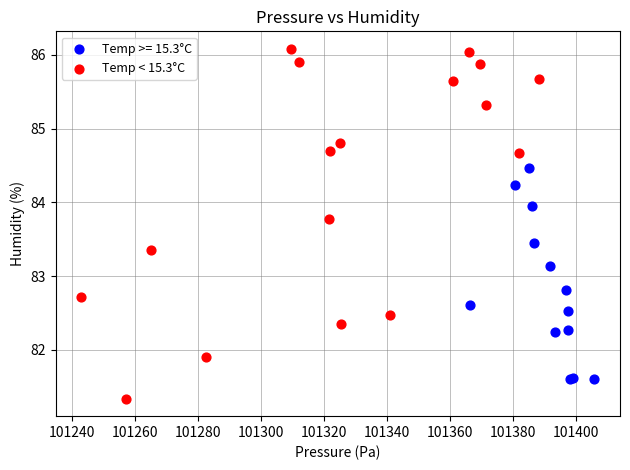

Which series has the largest Y range (max minus min)?

Temp < 15.3°C